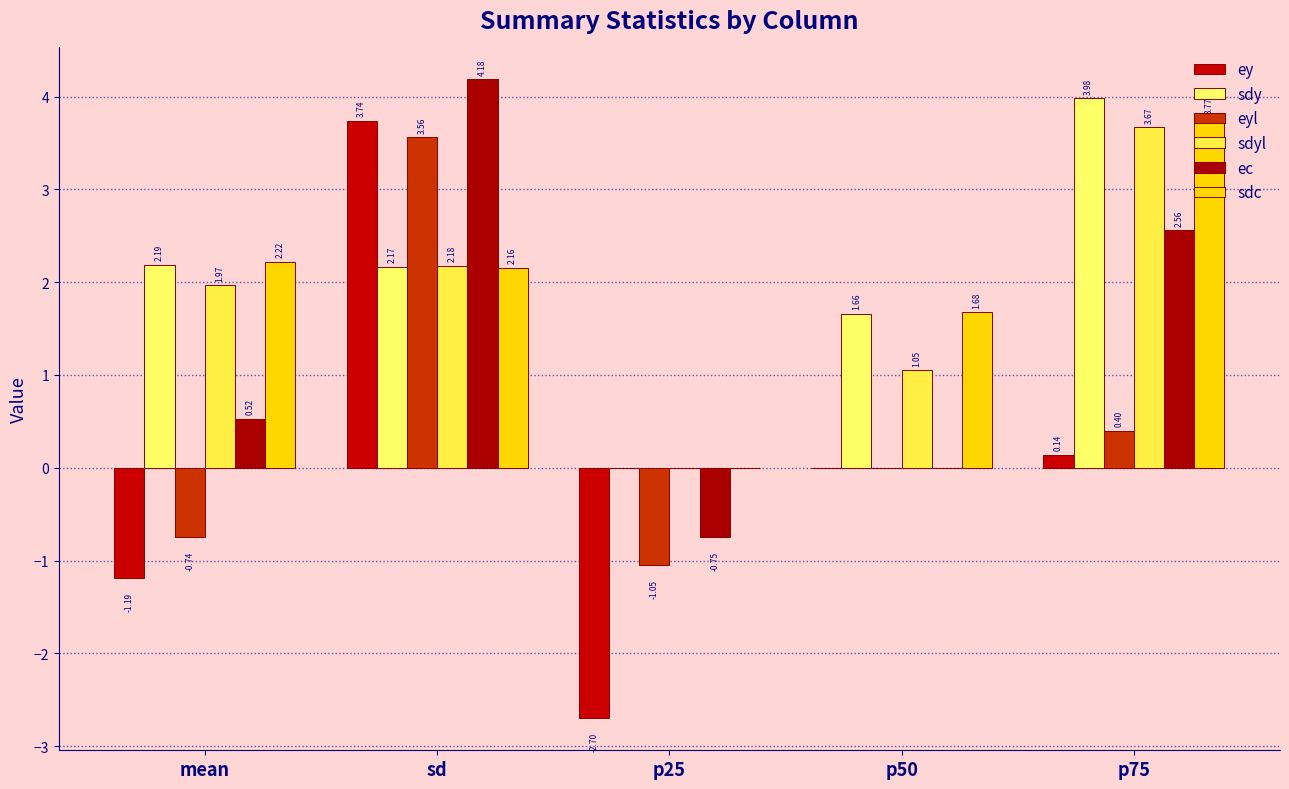

Is it true that ey equals -4.6 at p25?

False